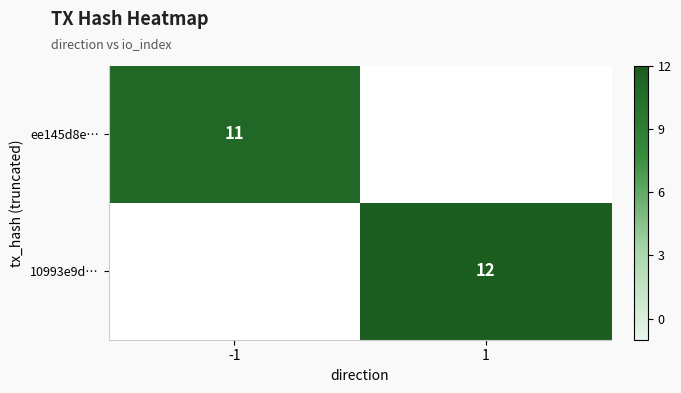

At how many categories does at least one series exceed 11?

1